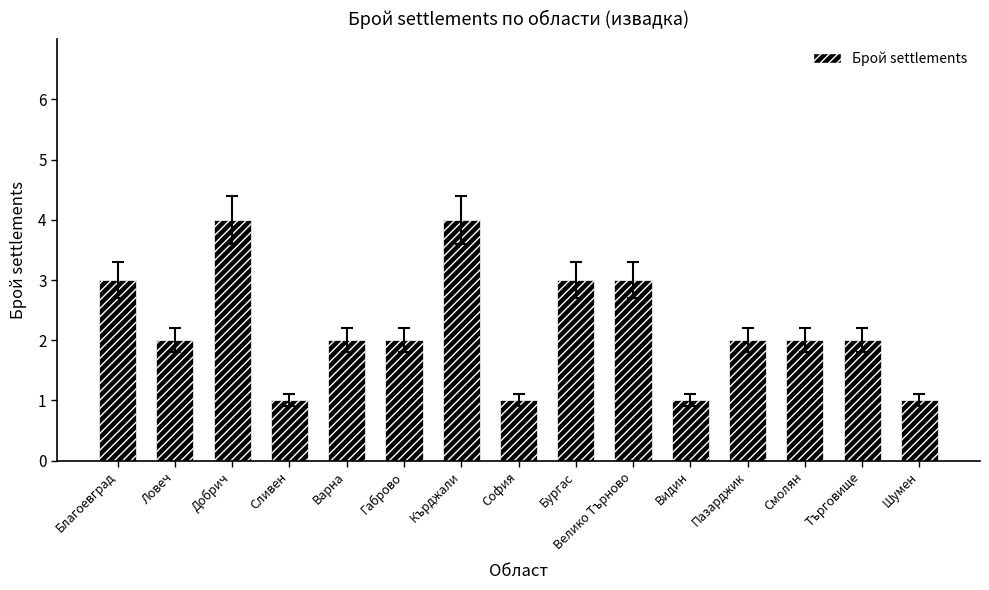

How many bars are there in total?

15